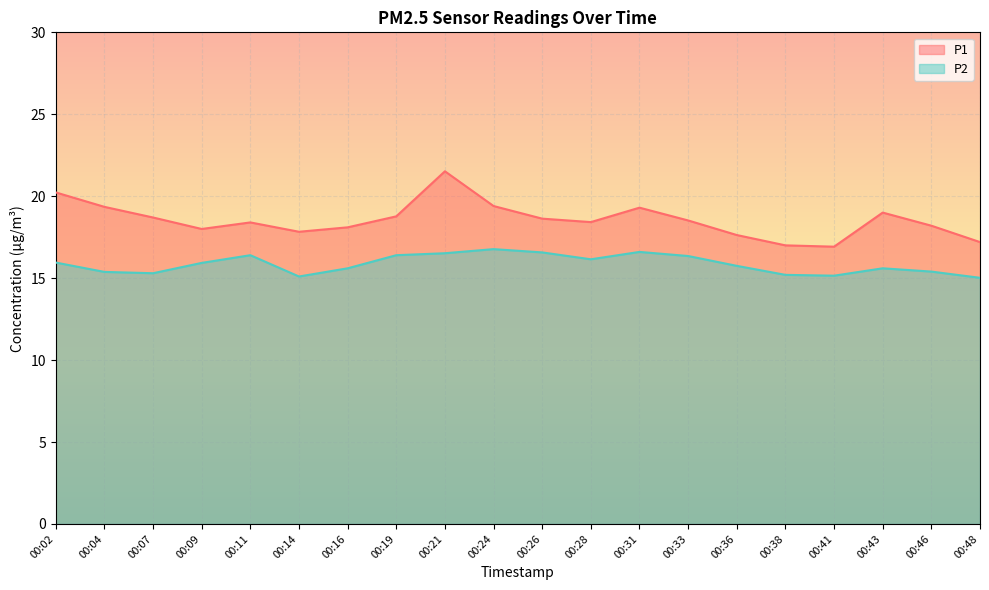

How many distinct data groups are displayed?

2